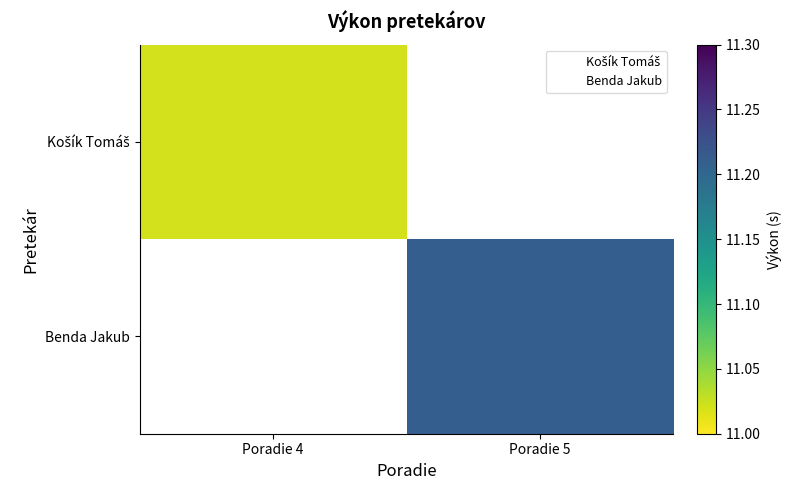

Count the number of categories in the chart.

2